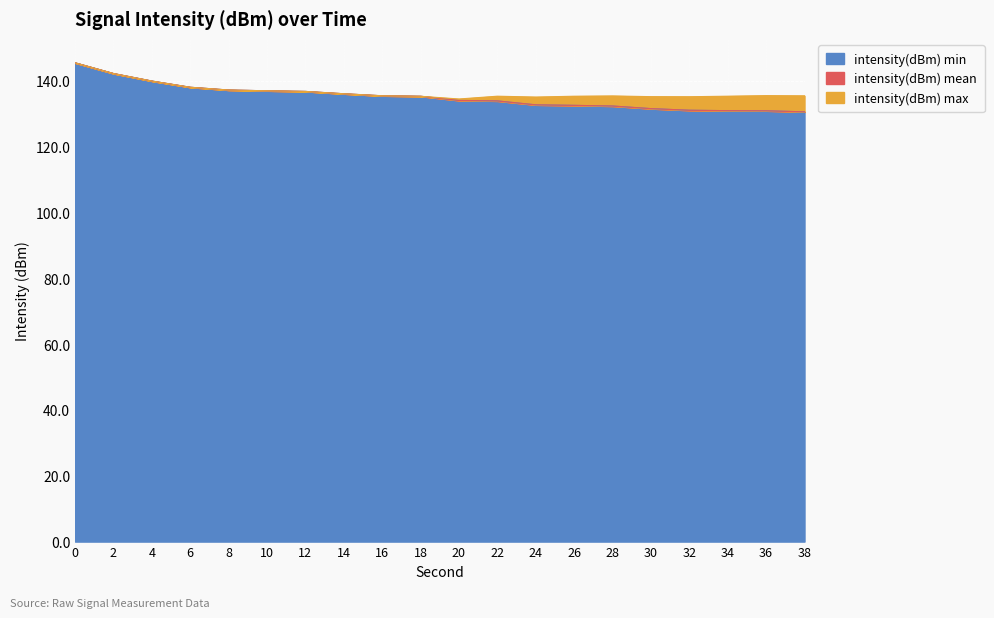

What is the value of the intensity(dBm) mean point at the 4th from the left?

138.0